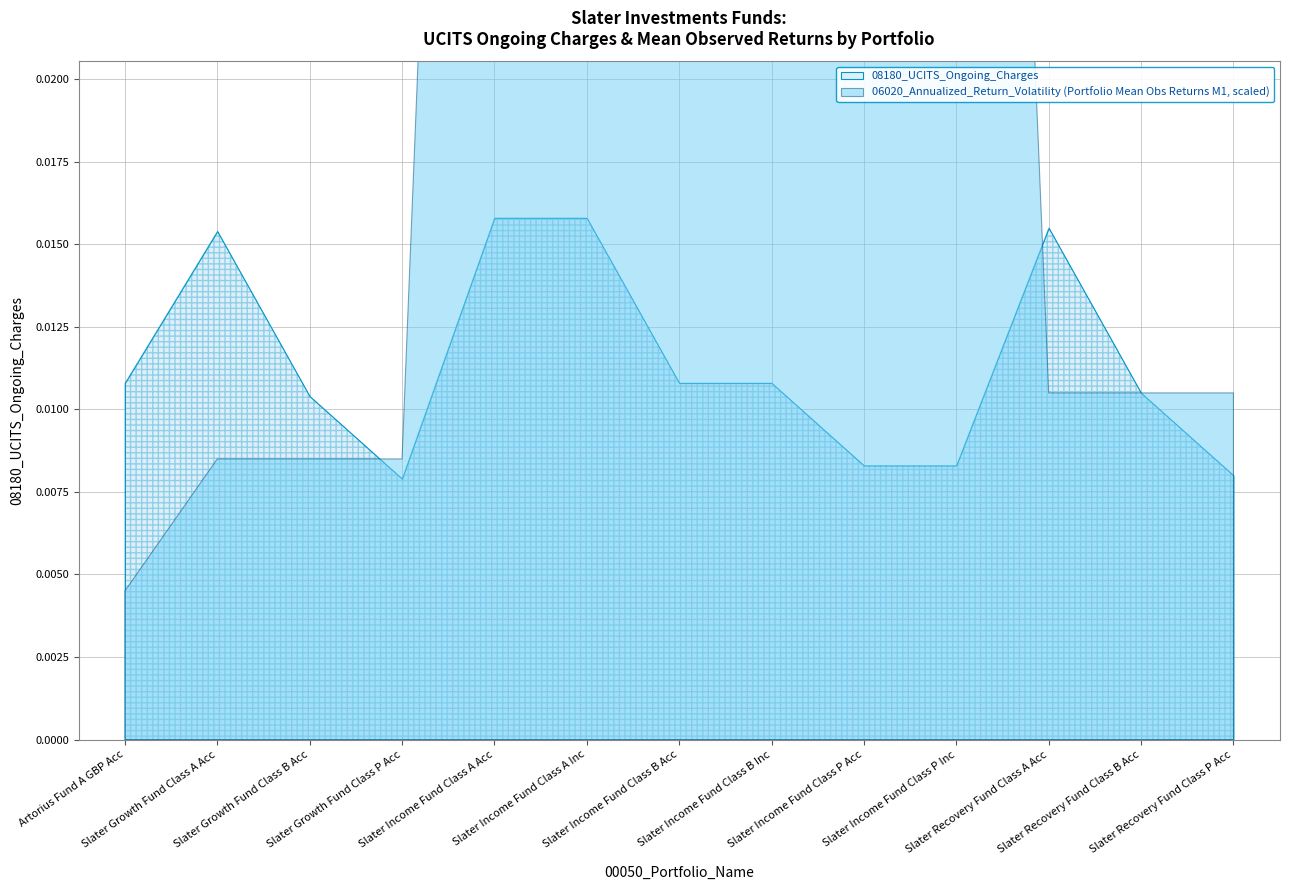

What is the sum of all values?

0.1